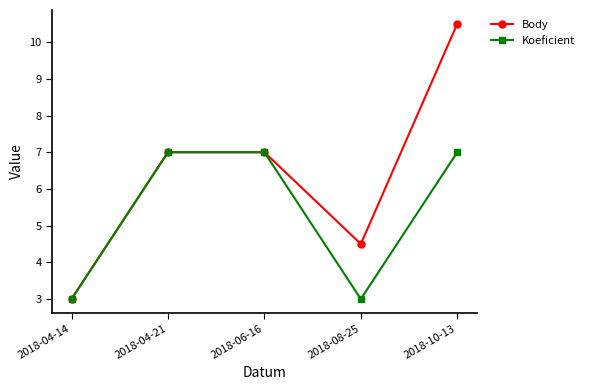

List the series in order of their overall mean, highest first.

Body, Koeficient